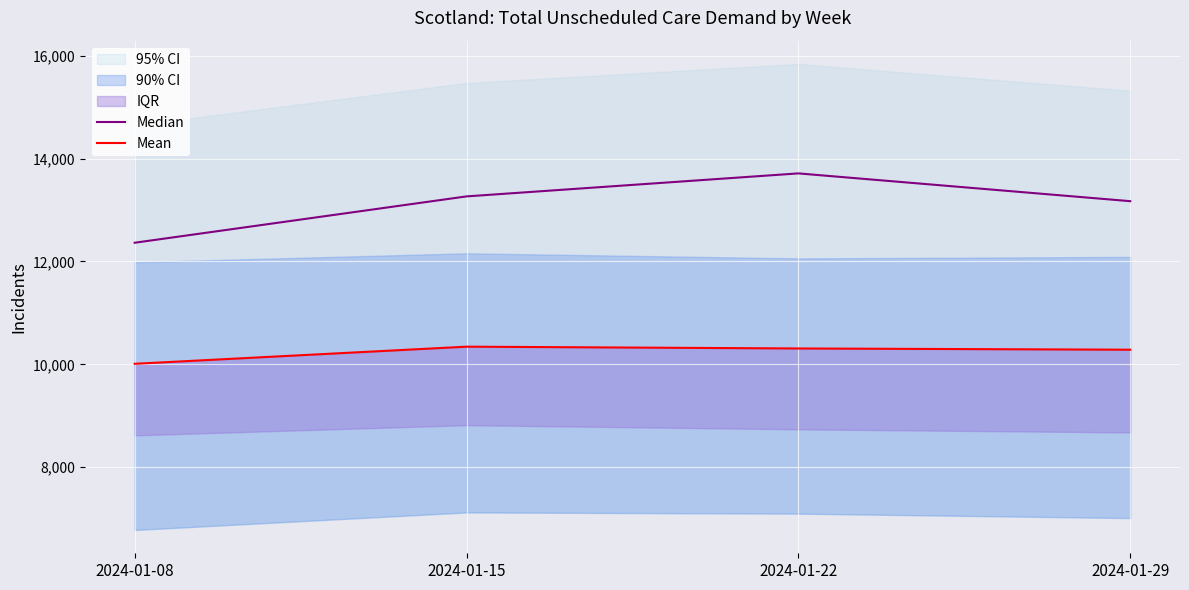

Which has a higher value, 2024-01-22 or 2024-01-08?

2024-01-22